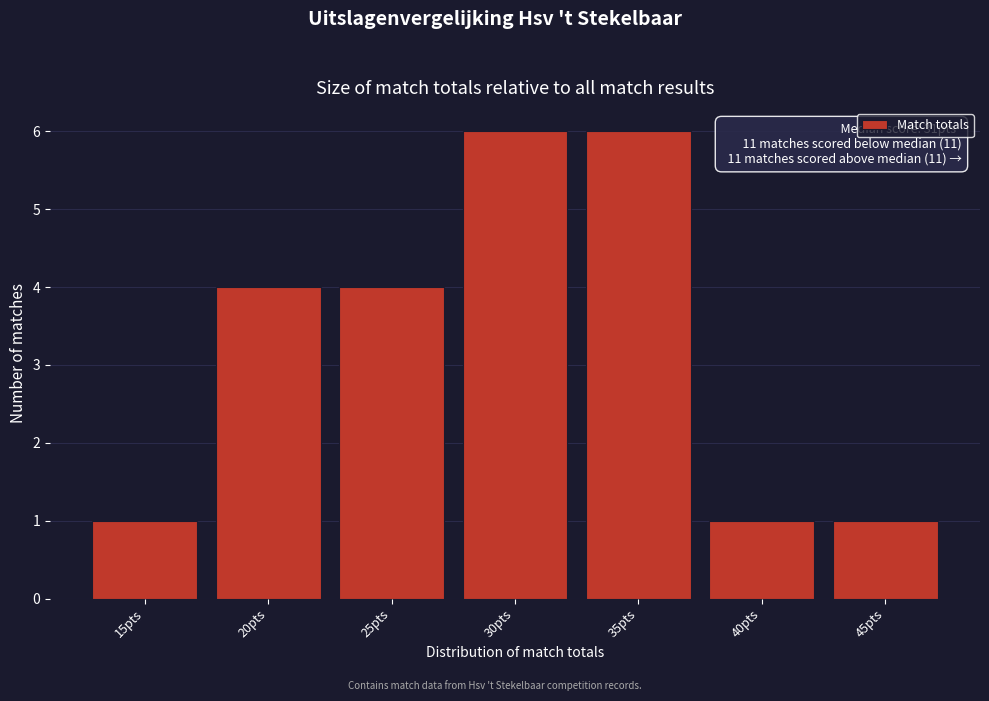

Reading left to right, list all the values displayed in this chart.

1	4	4	6	6	1	1